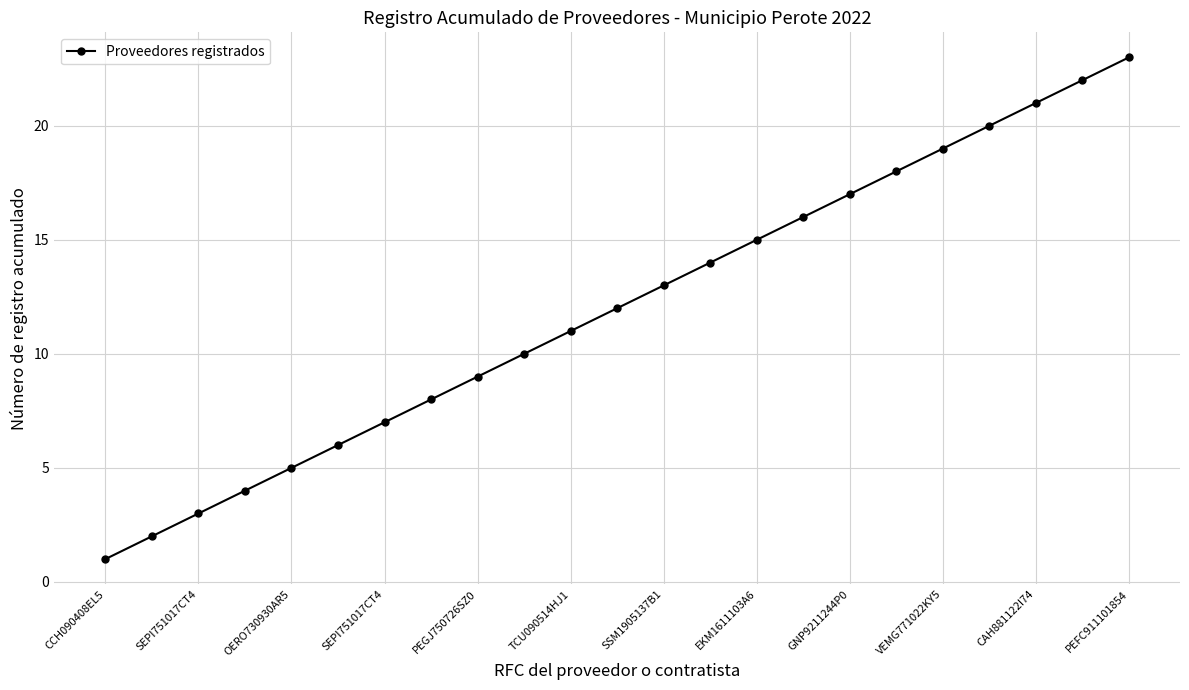

True or false: the data has more than 1 interior local peaks.

False